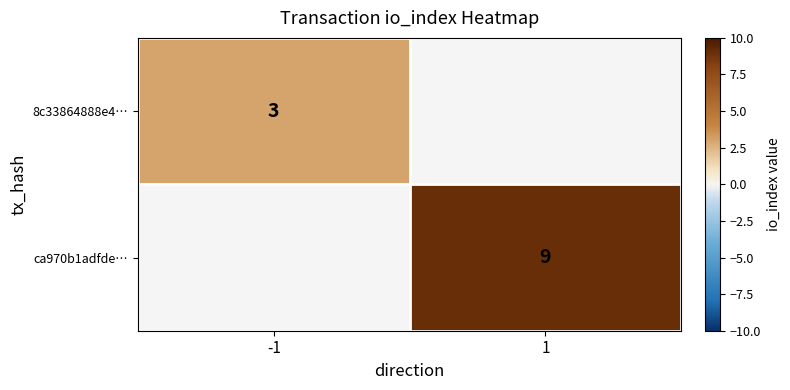

True or false: 8c33864888e4… has a value of 3 at -1.

True